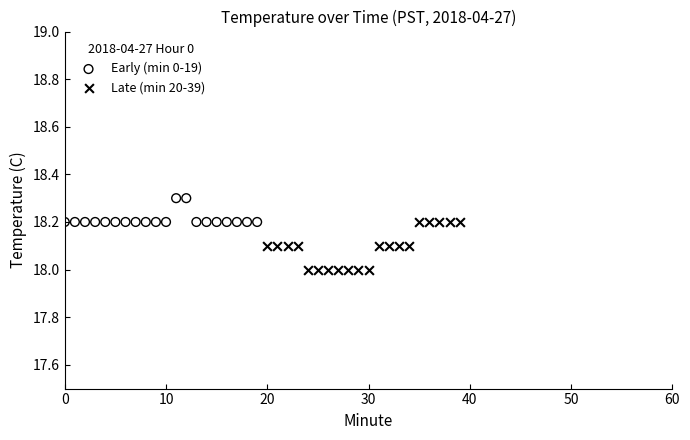

Which series has the widest spread of Y values?

Late (min 20-39)